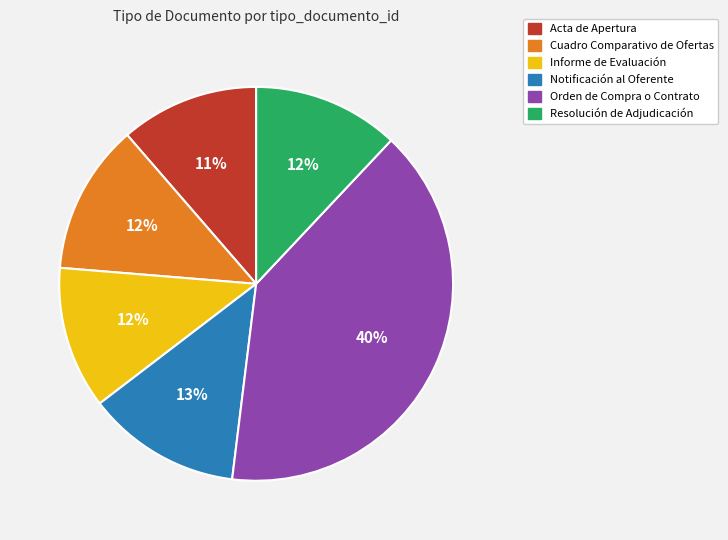

Between Orden de Compra o Contrato and Informe de Evaluación, which is larger?

Orden de Compra o Contrato